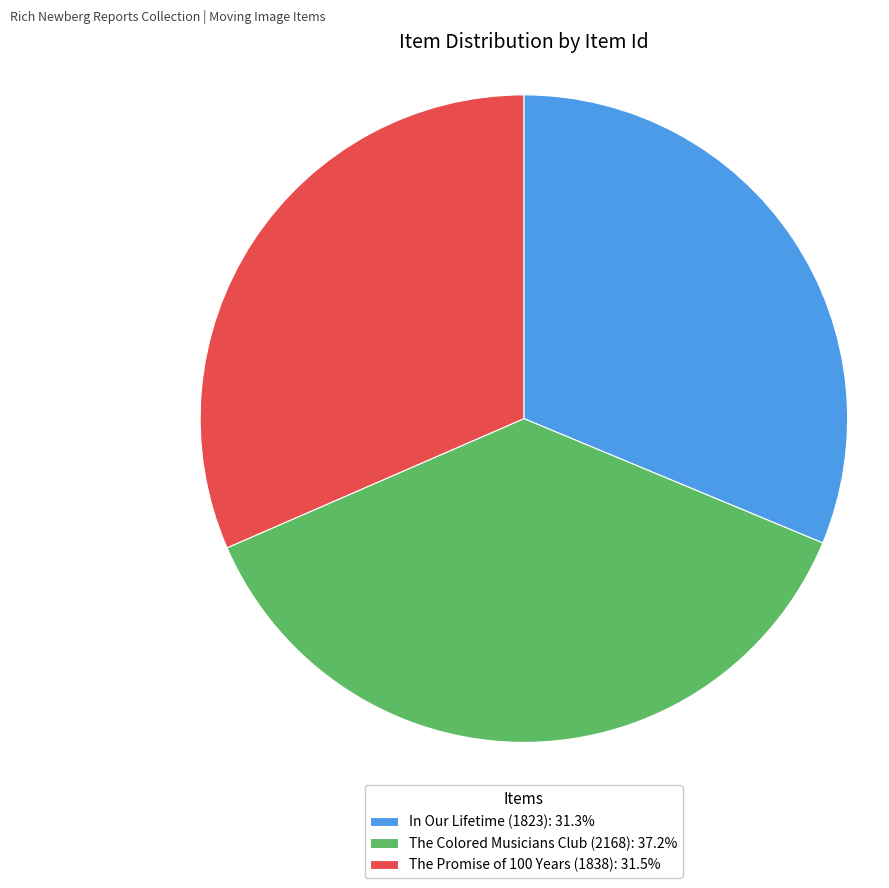

Approximately how many times larger is the value at The Promise of 100 Years (1838): 31.5% compared to The Colored Musicians Club (2168): 37.2%?

0.8